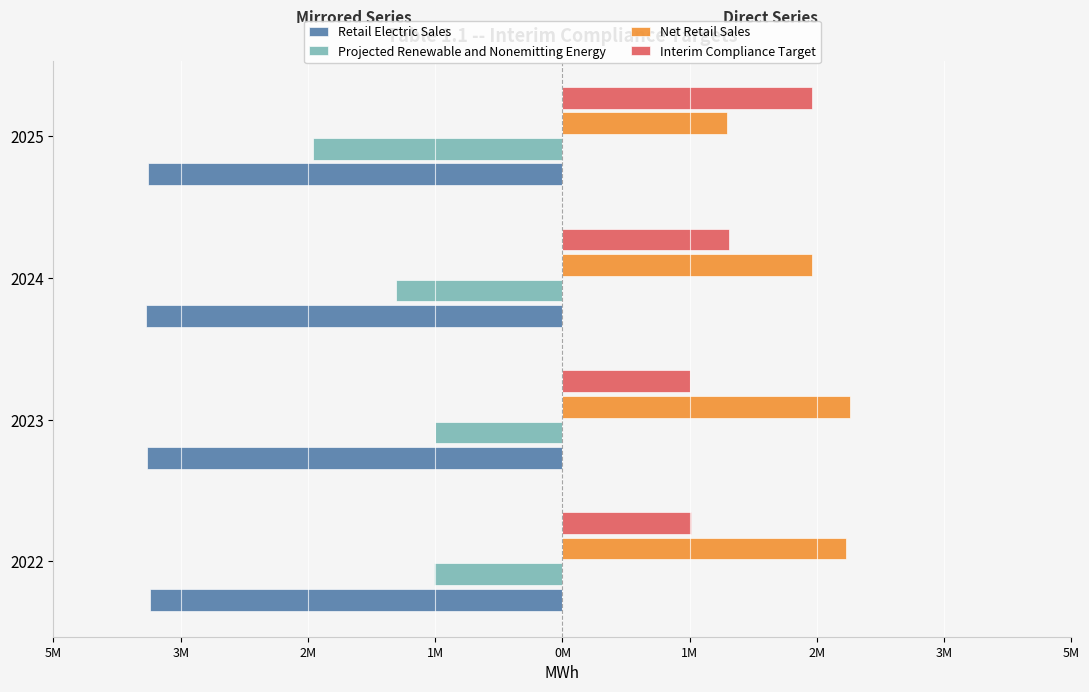

What are all the series names shown in the legend?

Retail Electric Sales, Projected Renewable and Nonemitting Energy, Net Retail Sales, Interim Compliance Target